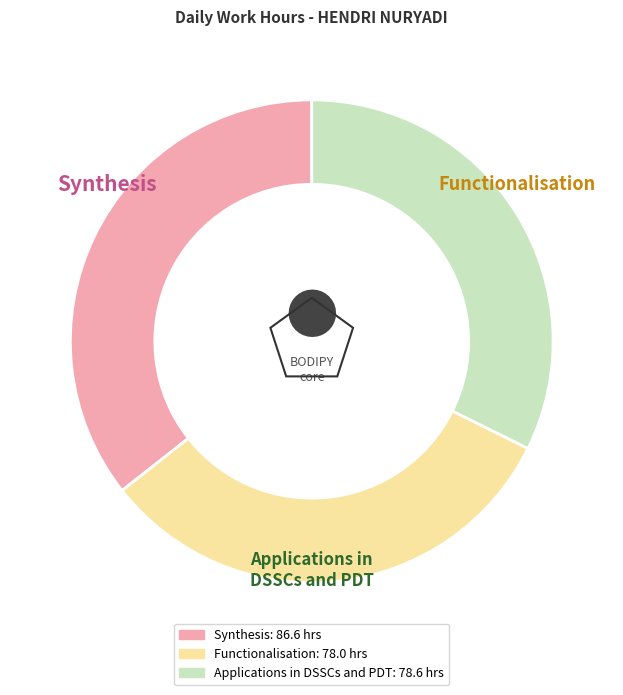

Count the number of slices in the pie.

3